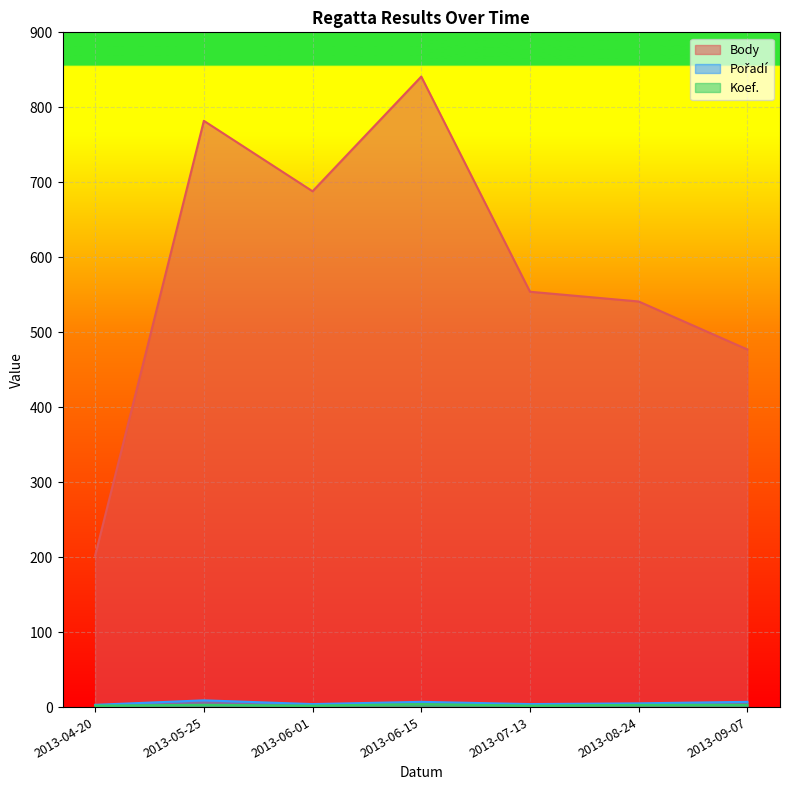

What is the label of the 5th point from the right?

2013-06-01